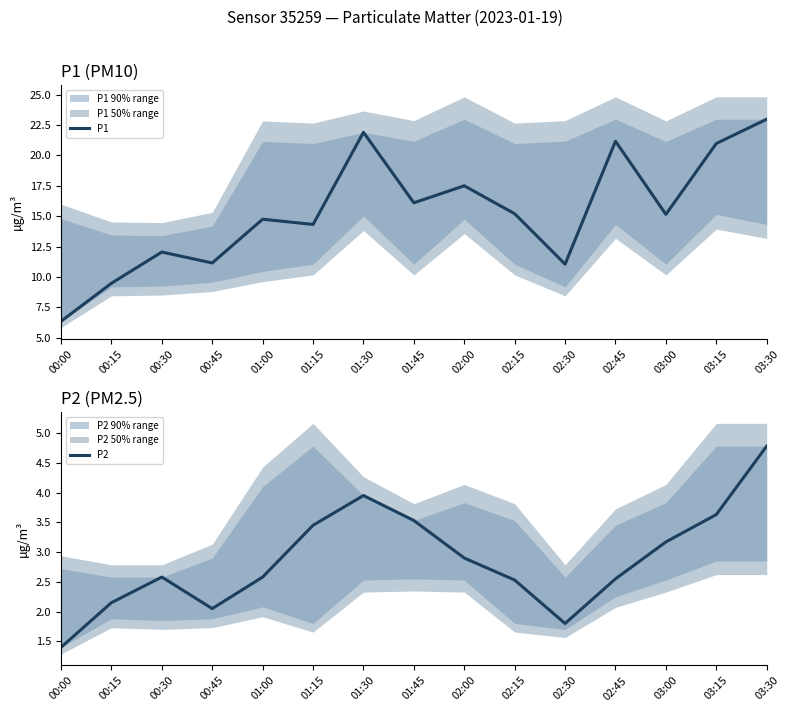

Read the P2 value at 01:00.

2.6